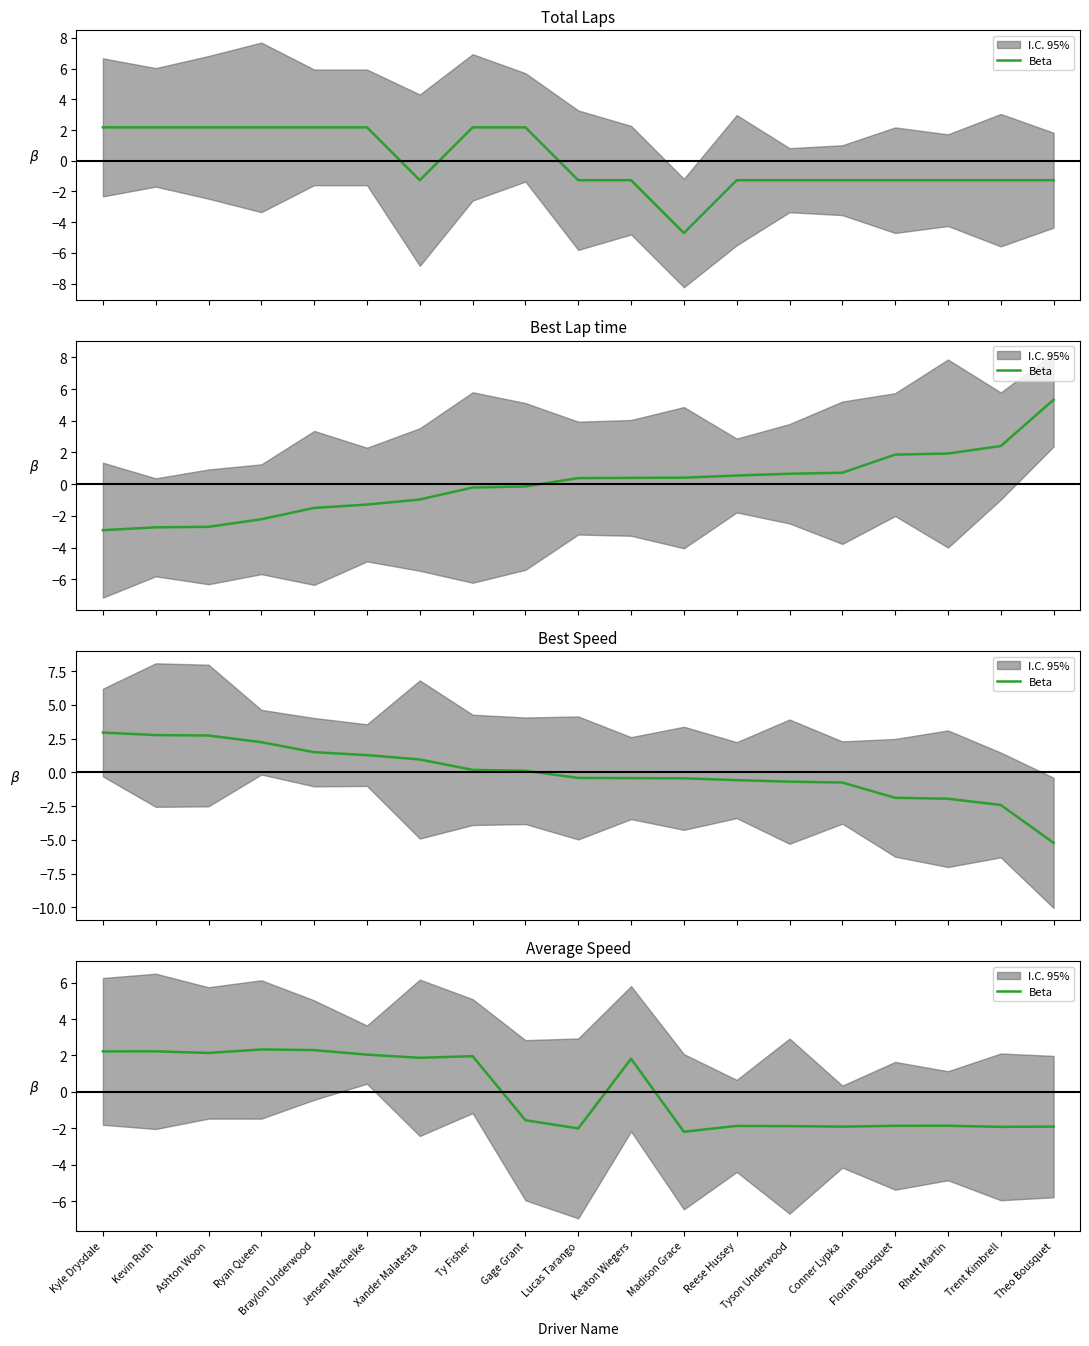

Reading left to right, extract all data points from this chart.

Kyle Drysdale=2.2	Kevin Ruth=2.2	Ashton Woon=2.1	Ryan Queen=2.3	Braylon Underwood=2.3	Jensen Mechelke=2.0	Xander Malatesta=1.9	Ty Fisher=2.0	Gage Grant=-1.6	Lucas Tarango=-2.0	Keaton Wiegers=1.8	Madison Grace=-2.2	Reese Hussey=-1.9	Tyson Underwood=-1.9	Conner Lypka=-1.9	Florian Bousquet=-1.9	Rhett Martin=-1.9	Trent Kimbrell=-1.9	Theo Bousquet=-1.9